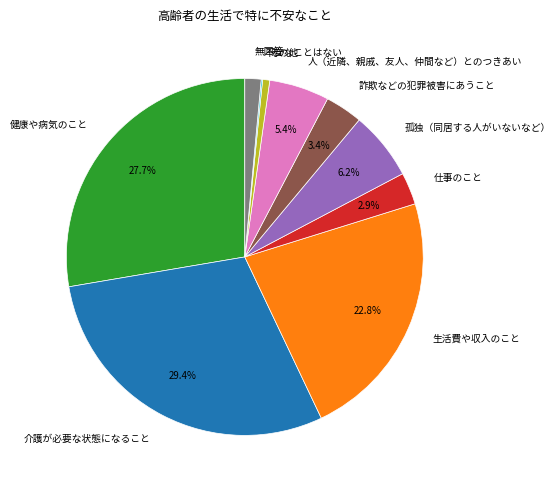

Does 仕事のこと represent more than half of the total?

No